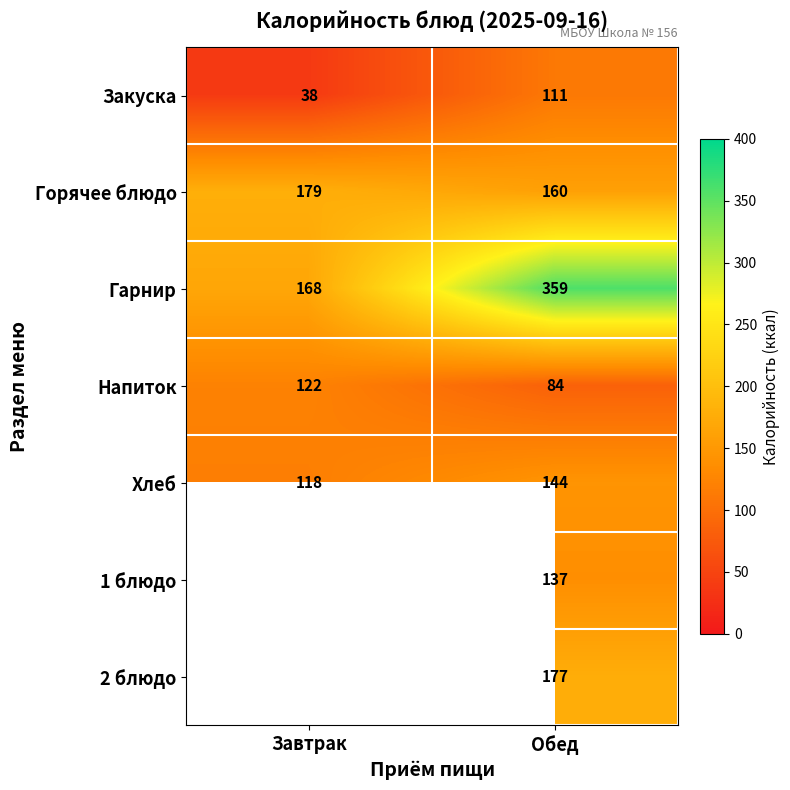

What is the lowest value of the Гарнир series?

168